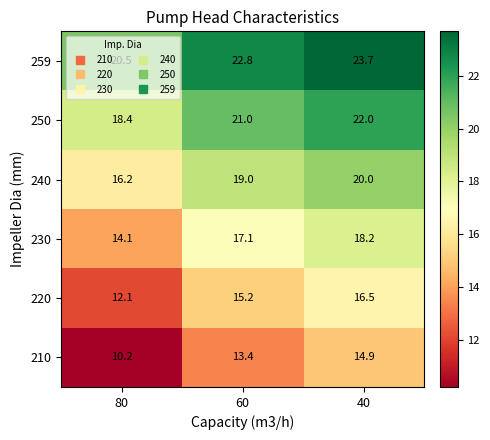

Between 80 and 40, which series saw the biggest shift?

210